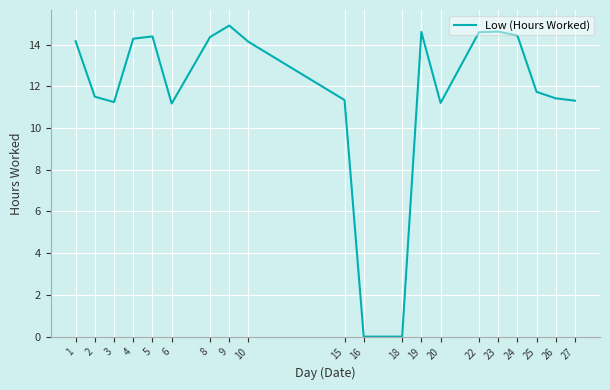

What is the greatest value displayed?

14.9